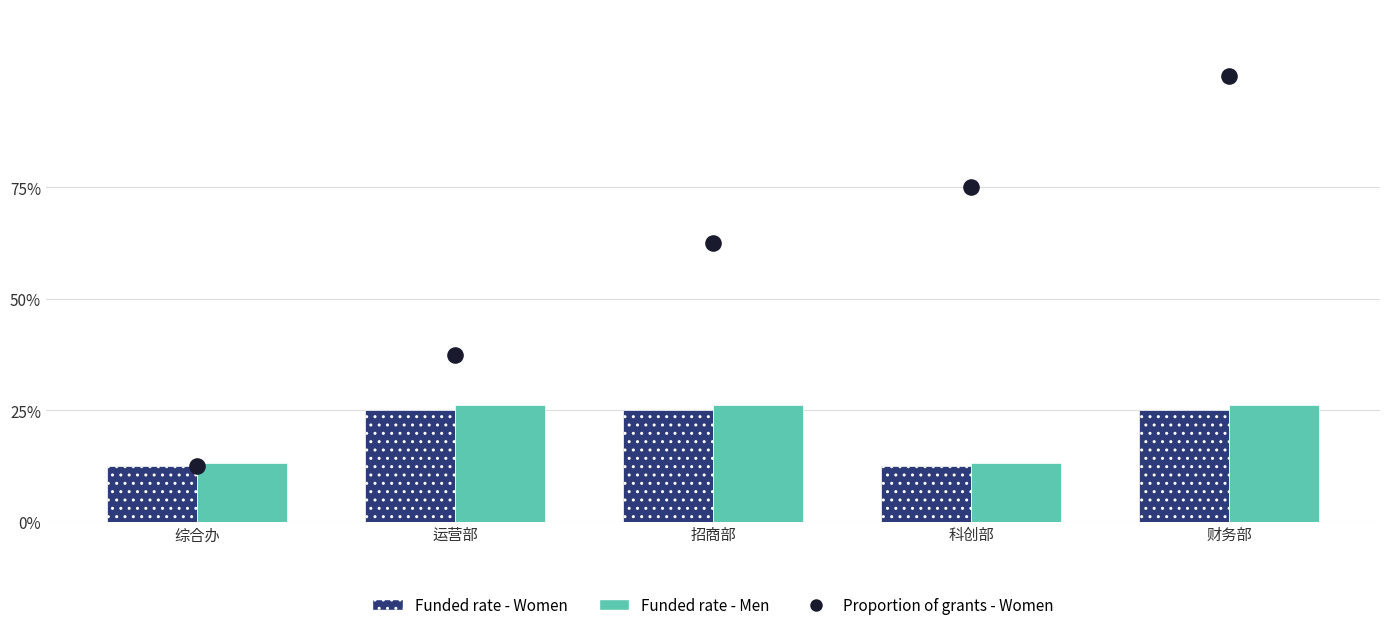

At which category is the sum across all series the highest?

财务部